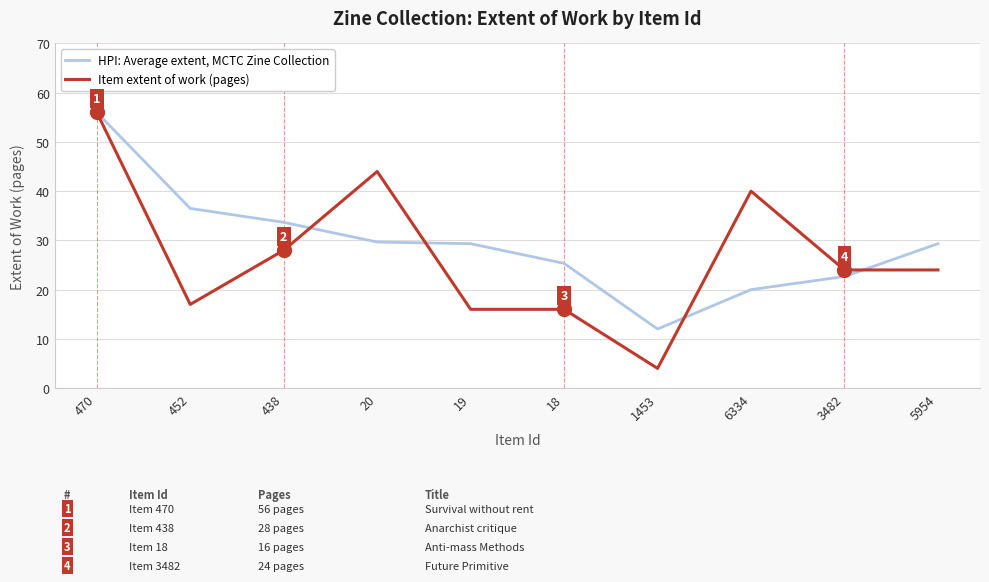

What is the difference between the second highest and second lowest values in the Item extent of work (pages) series?

28.0